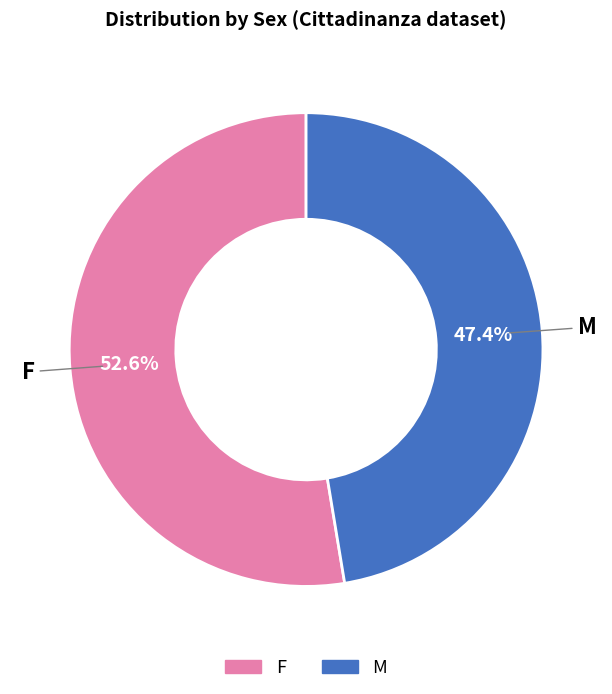

What is the ratio of the value at F to the value at M?

1.1